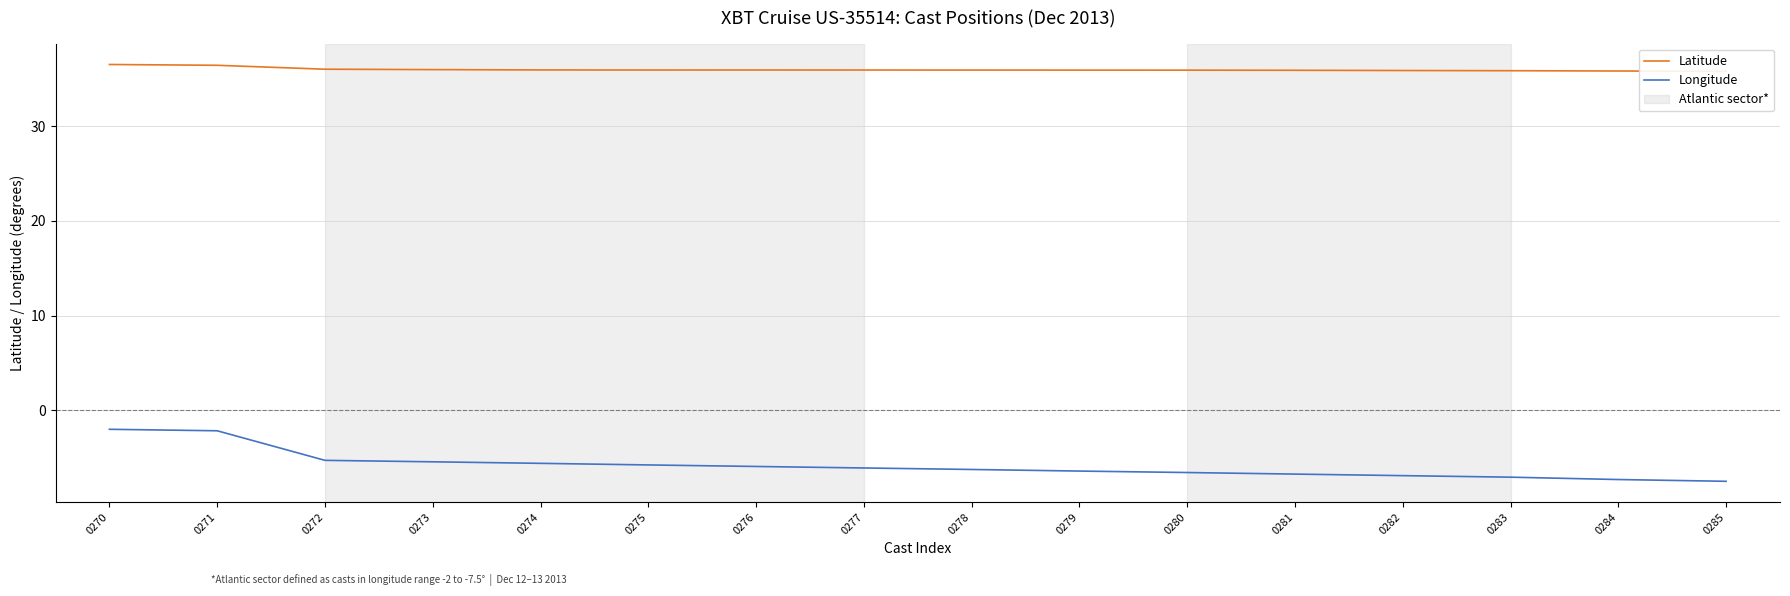

What is the difference between the highest and lowest values at 0282?

42.8